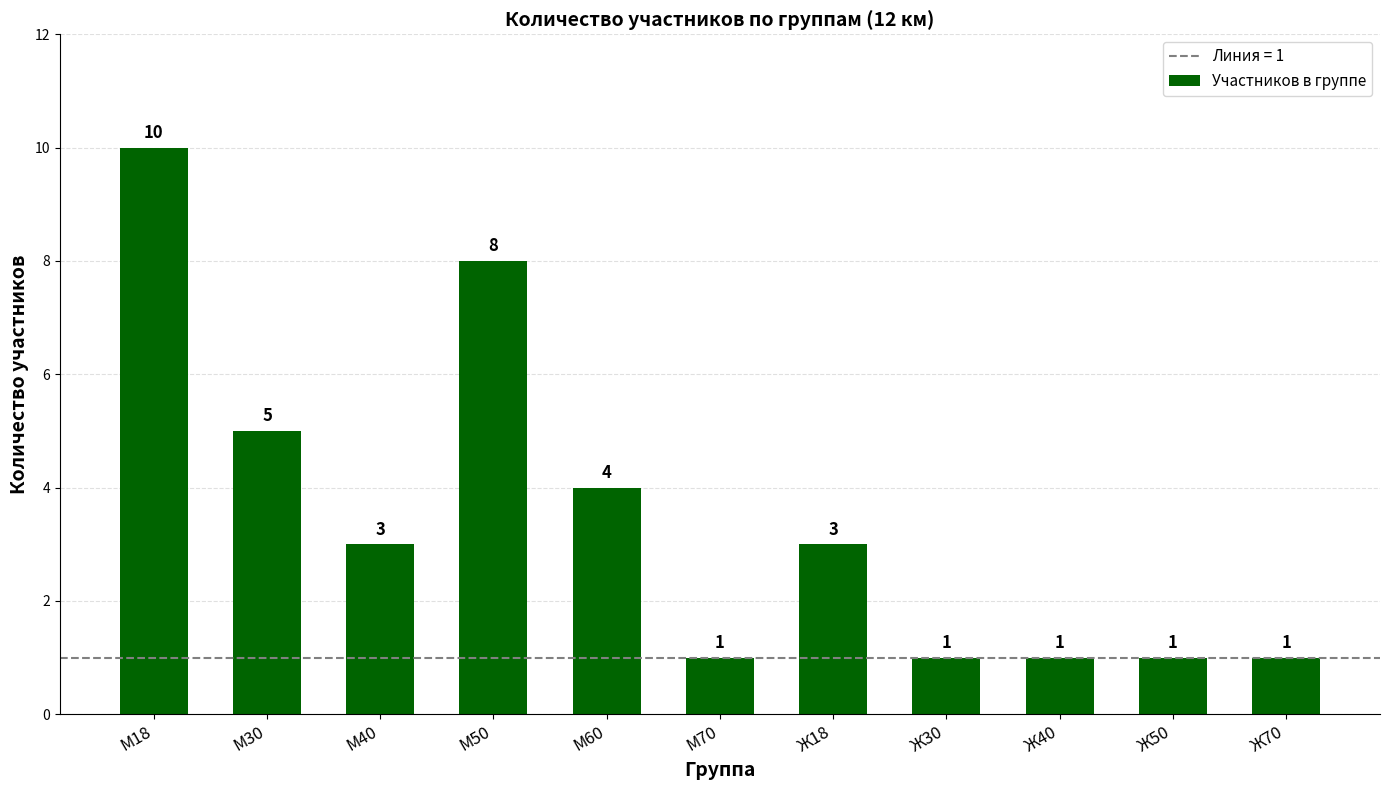

At which label does the data first exceed 3?

М18